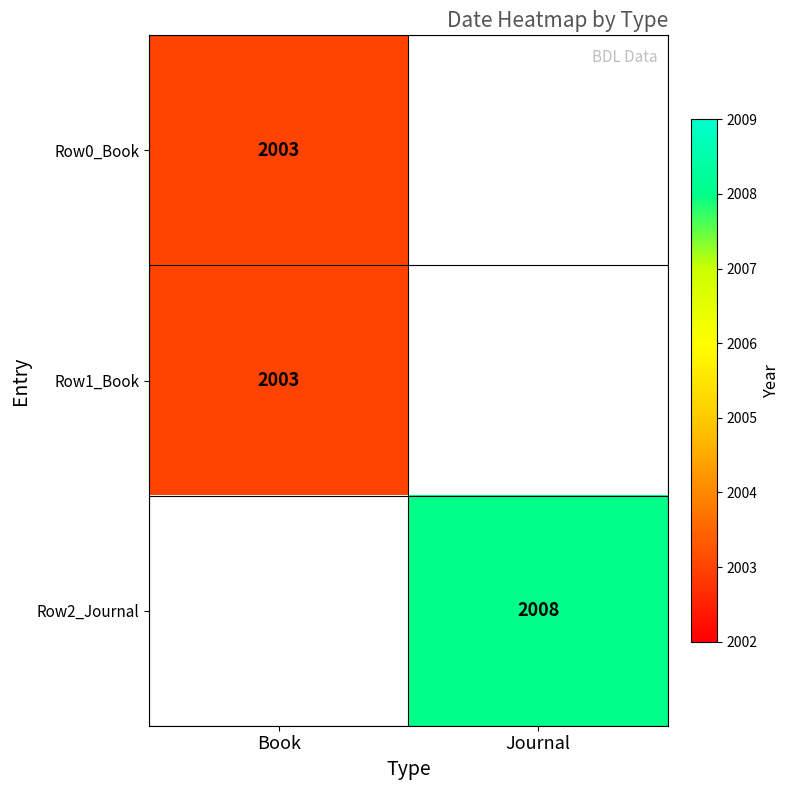

What is the minimum value shown in the chart?

2003.0